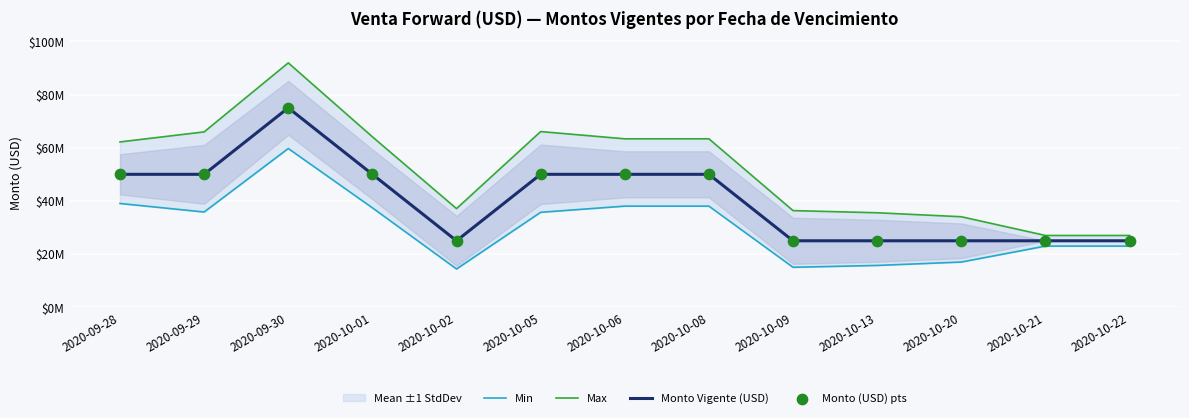

At how many categories does at least one series exceed 52635504?

7